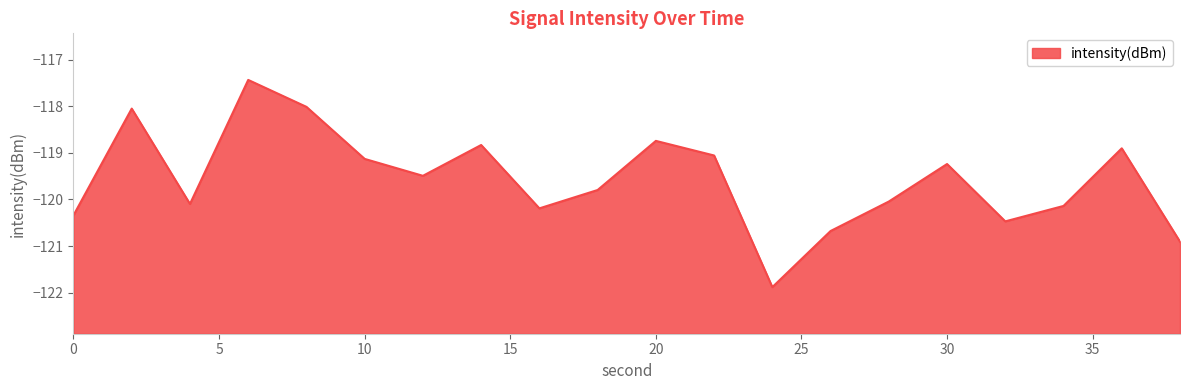

What is the sum of all values?

-2391.5